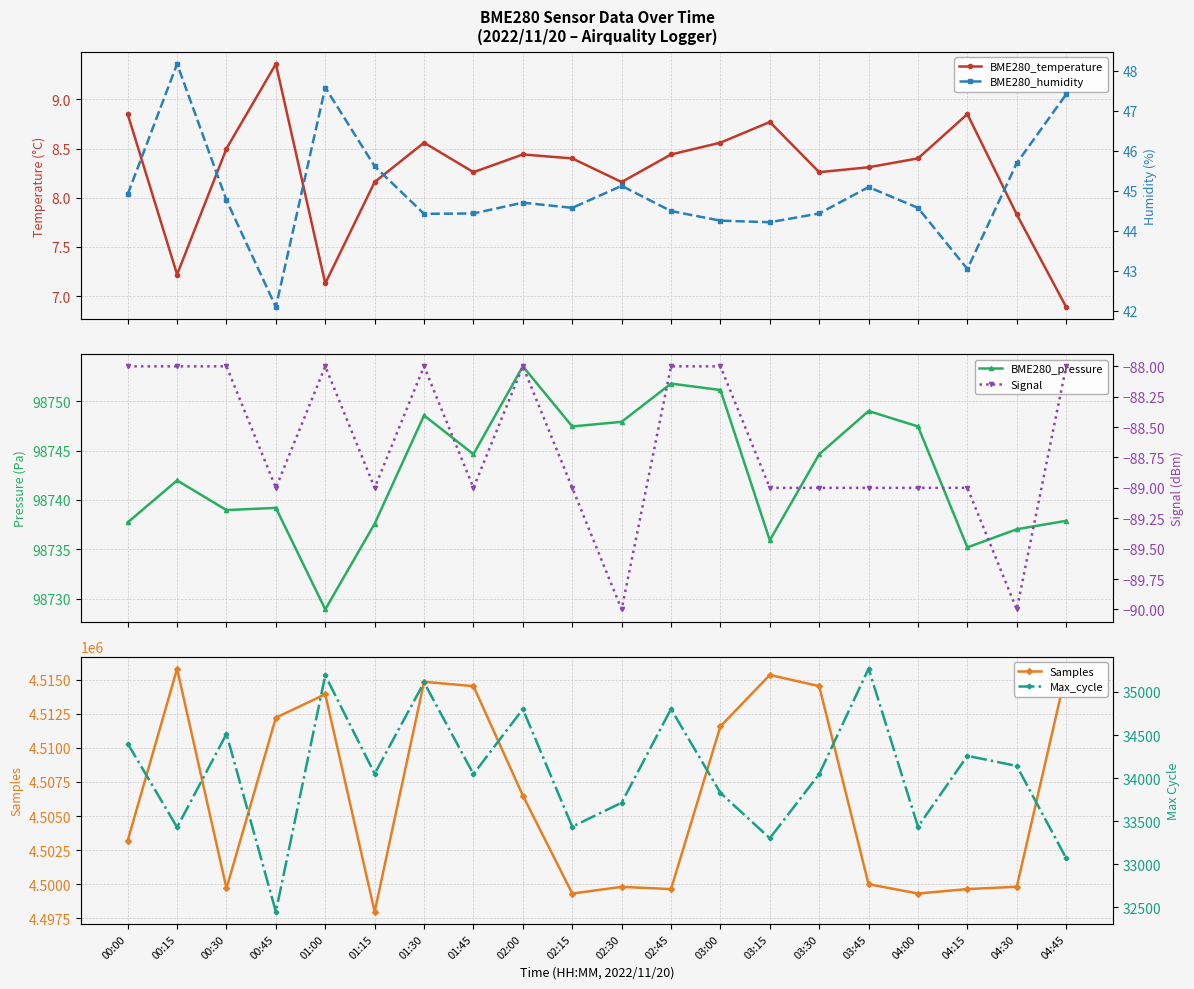

Reading right to left, list all the values displayed in this chart.

BME280_temperature: 6.9	7.8	8.8	8.4	8.3	8.3	8.8	8.6	8.4	8.2	8.4	8.4	8.3	8.6	8.2	7.1	9.4	8.5	7.2	8.8
BME280_pressure: 98737.9	98737.0	98735.2	98747.4	98749.0	98744.6	98735.9	98751.1	98751.8	98747.9	98747.4	98753.5	98744.6	98748.6	98737.6	98728.9	98739.2	98739.0	98742.0	98737.7
Samples: 4515557.0	4499812.0	4499644.0	4499317.0	4500001.0	4514526.0	4515344.0	4511577.0	4499641.0	4499806.0	4499317.0	4506505.0	4514526.0	4514844.0	4497978.0	4513931.0	4512212.0	4499702.0	4515803.0	4503197.0
BME280_humidity: 47.4	45.7	43.0	44.6	45.1	44.4	44.2	44.2	44.5	45.1	44.6	44.7	44.4	44.4	45.6	47.6	42.1	44.8	48.2	44.9
Signal: -88.0	-90.0	-89.0	-89.0	-89.0	-89.0	-89.0	-88.0	-88.0	-90.0	-89.0	-88.0	-89.0	-88.0	-89.0	-88.0	-89.0	-88.0	-88.0	-88.0
Max_cycle: 33071.0	34141.0	34259.0	33437.0	35269.0	34047.0	33303.0	33829.0	34802.0	33715.0	33437.0	34801.0	34047.0	35110.0	34051.0	35192.0	32450.0	34513.0	33430.0	34401.0